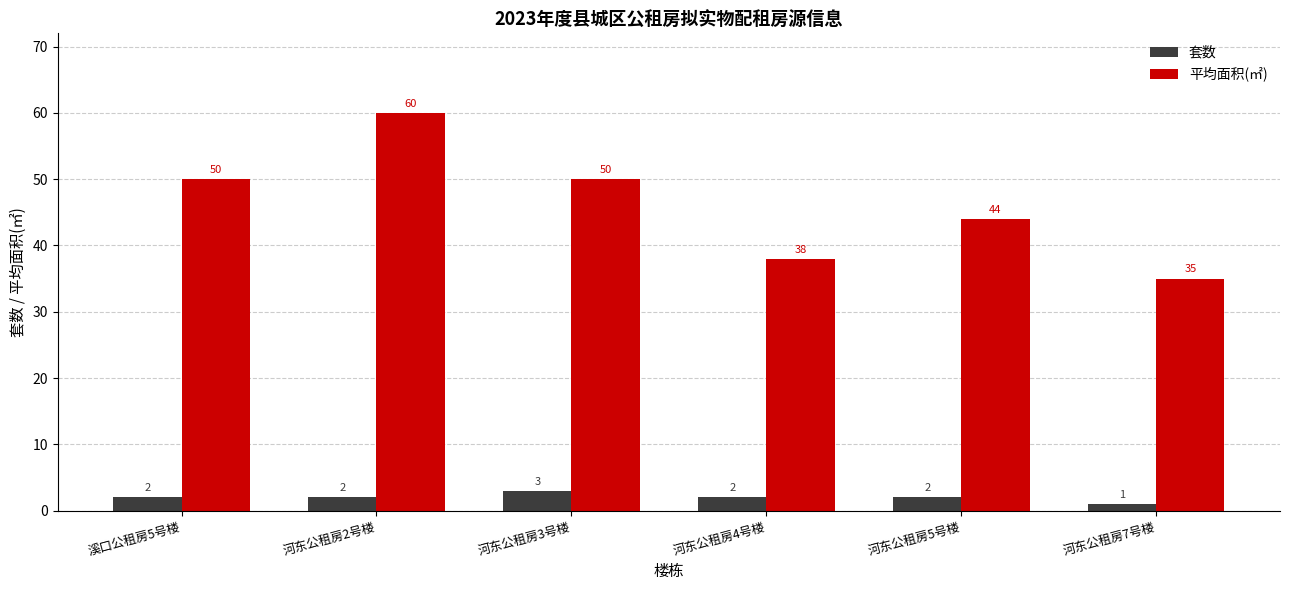

What is the approximate value of 套数 at 河东公租房5号楼?

2